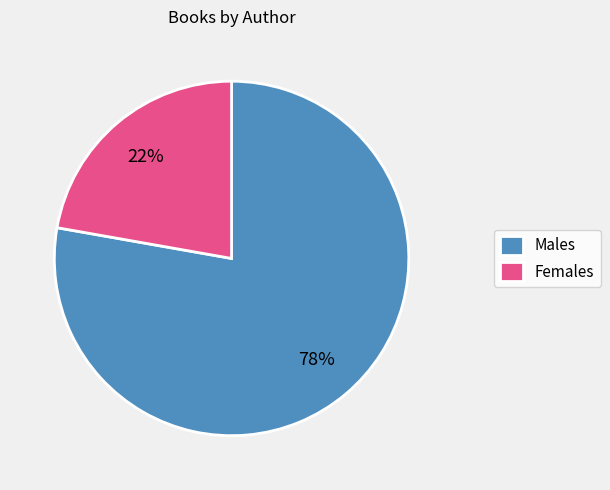

Rank the categories by value from highest to lowest.

Males, Females